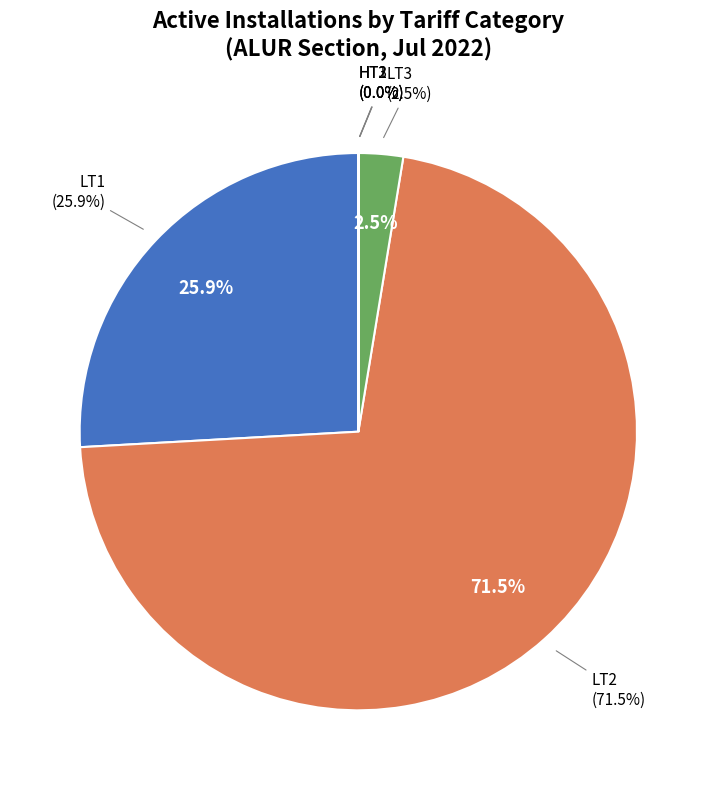

Which category has the biggest portion of the pie?

LT2